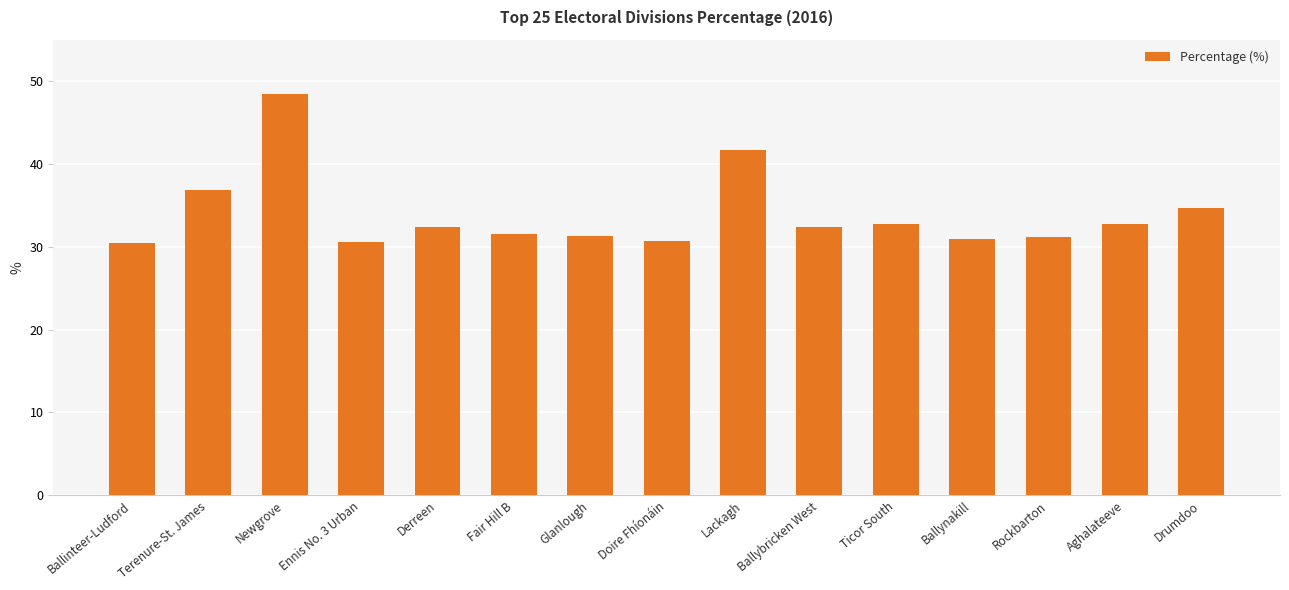

Is it true that the value at Aghalateeve is 46.8?

False